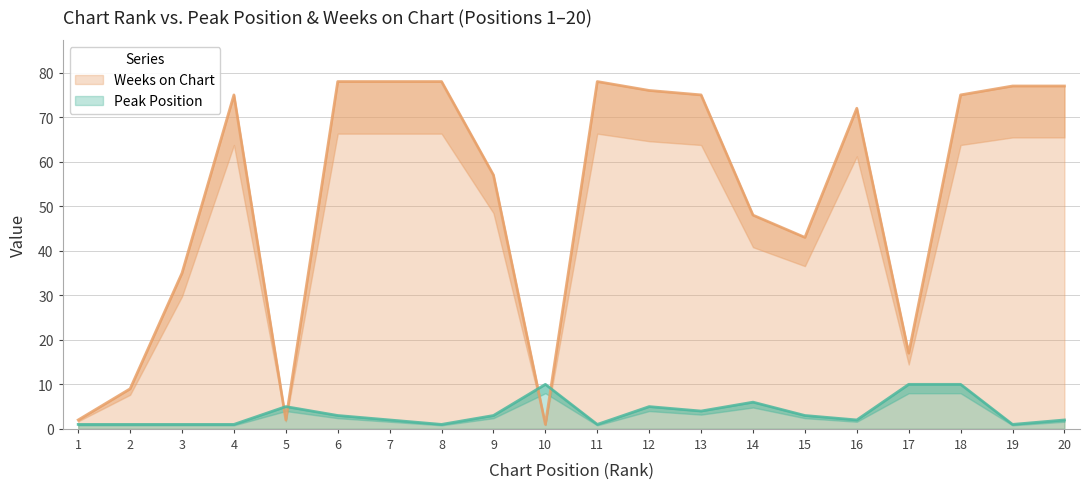

In Weeks on Chart, how many points are higher than both neighbors (excluding endpoints)?

3